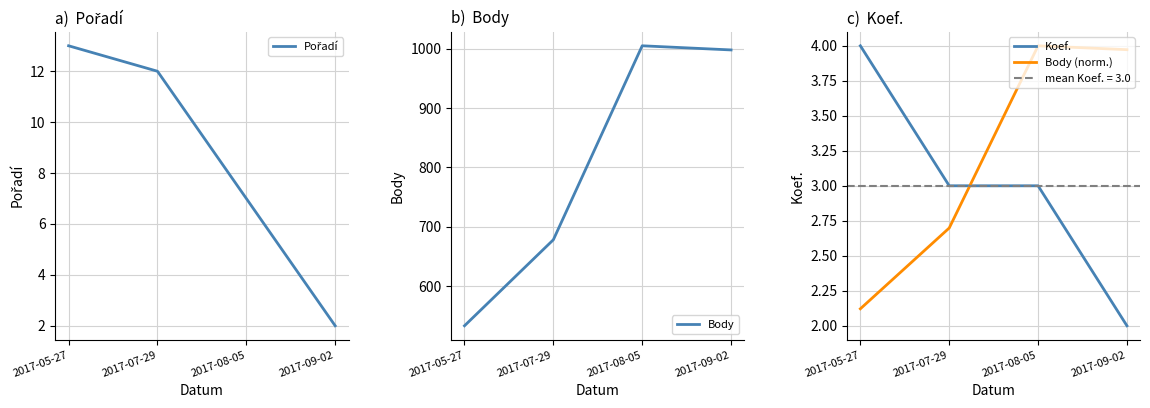

What is the label of the 2nd point from the left?

2017-07-29